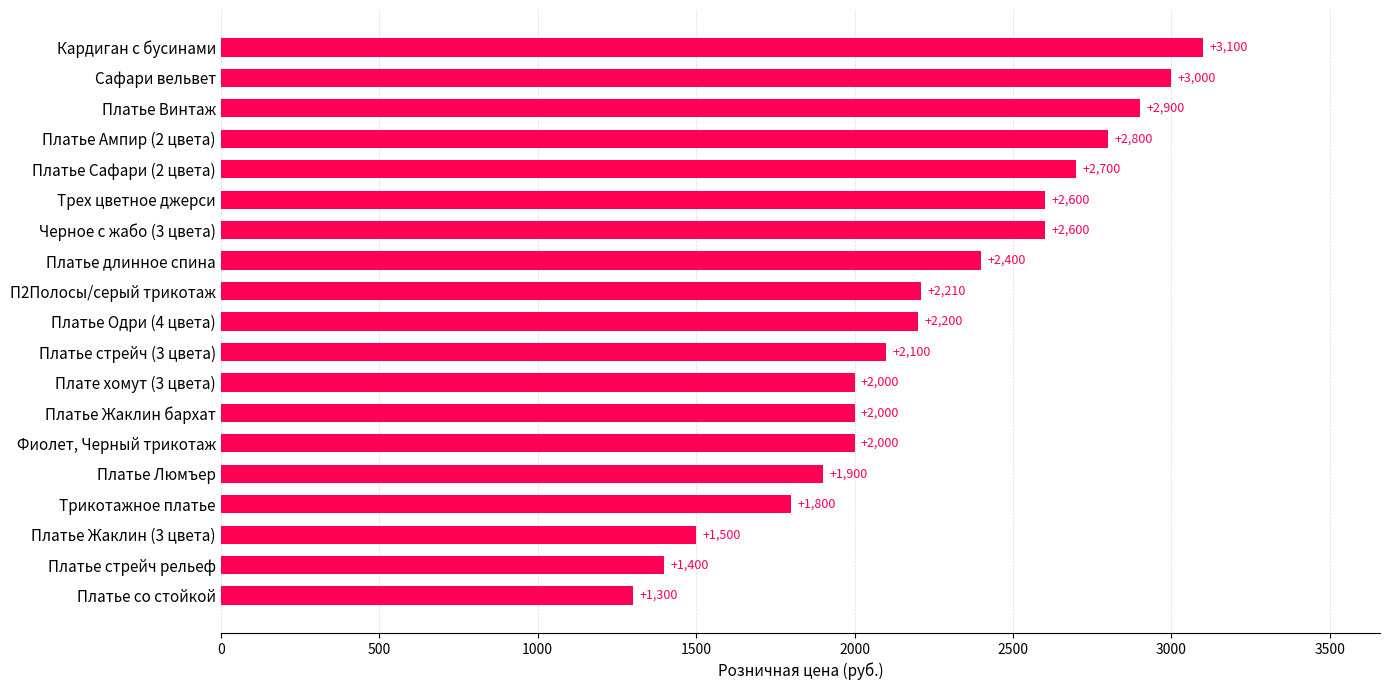

What is the sum of all values?

42510